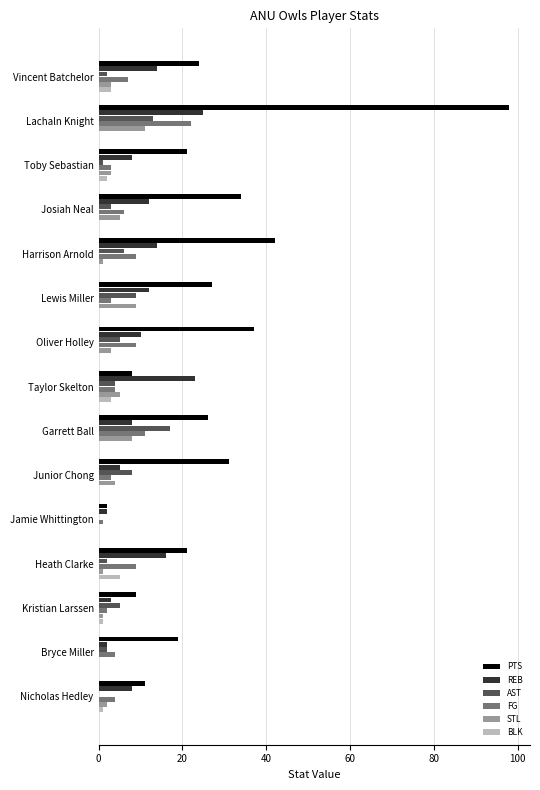

Which series changed the most between Taylor Skelton and Kristian Larssen?

REB